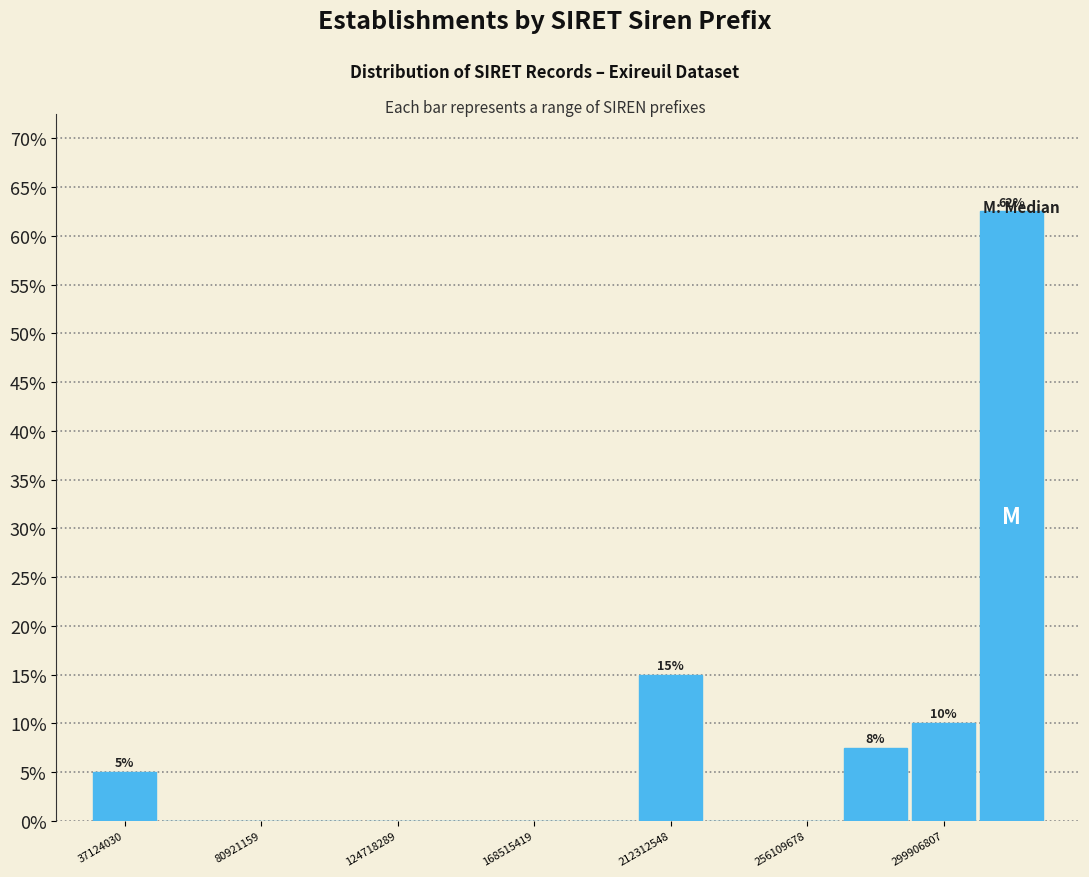

Which range on the x-axis has the tallest bar?

310000000 to 335000000